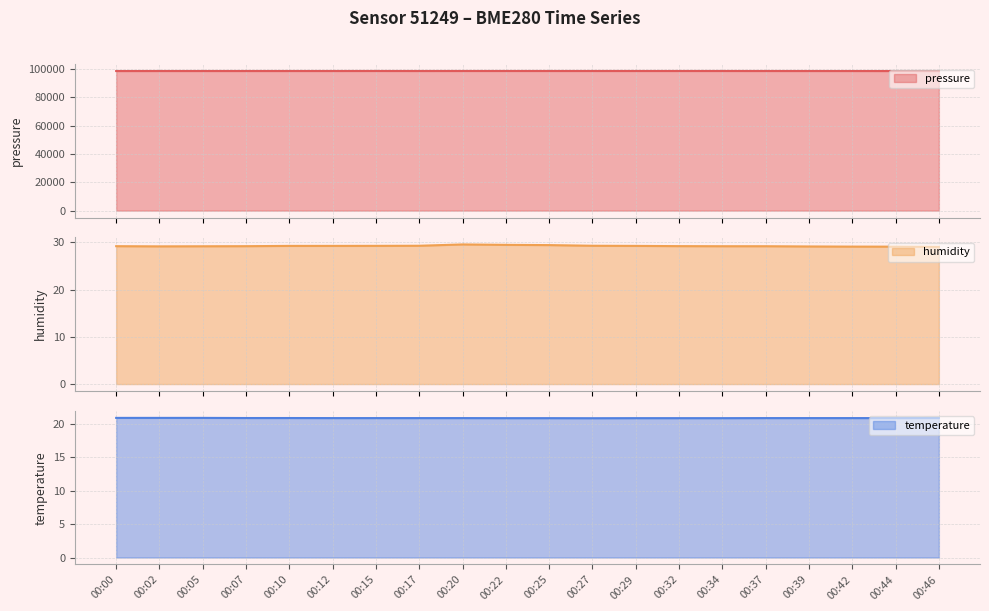

Reading left to right, transcribe all the data shown in this chart.

pressure line: 98561.2	98571.8	98577.1	98576.4	98577.2	98580.0	98590.6	98580.0	98587.9	98589.8	98586.3	98584.6	98588.9	98588.9	98586.3	98580.0	98572.1	98567.6	98557.0	98560.5
humidity line: 29.2	29.2	29.2	29.2	29.3	29.3	29.3	29.3	29.6	29.5	29.4	29.3	29.3	29.2	29.2	29.2	29.2	29.1	29.1	29.1
temperature line: 20.9	20.9	20.9	20.9	20.9	20.9	20.9	20.9	20.9	20.9	20.9	20.9	20.9	20.9	20.9	20.9	20.9	20.9	20.9	20.9